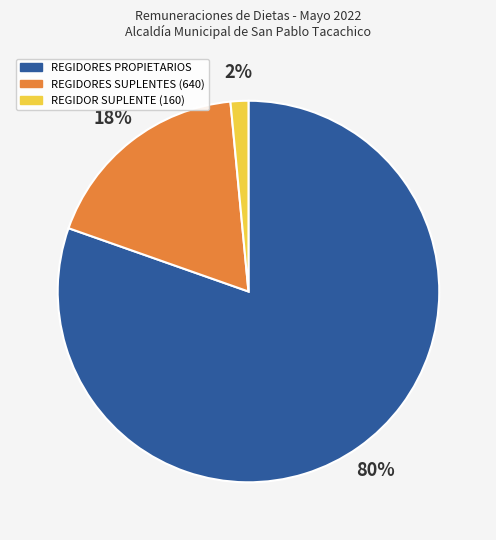

To the nearest percent, what is the average slice percentage?

33%